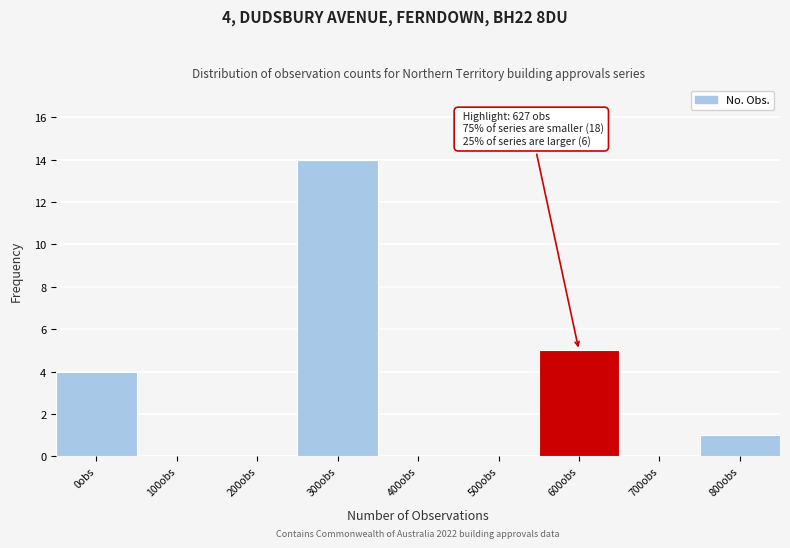

Reading right to left, transcribe all the data shown in this chart.

800obs=1	700obs=0	600obs=5	500obs=0	400obs=0	300obs=14	200obs=0	100obs=0	0obs=4